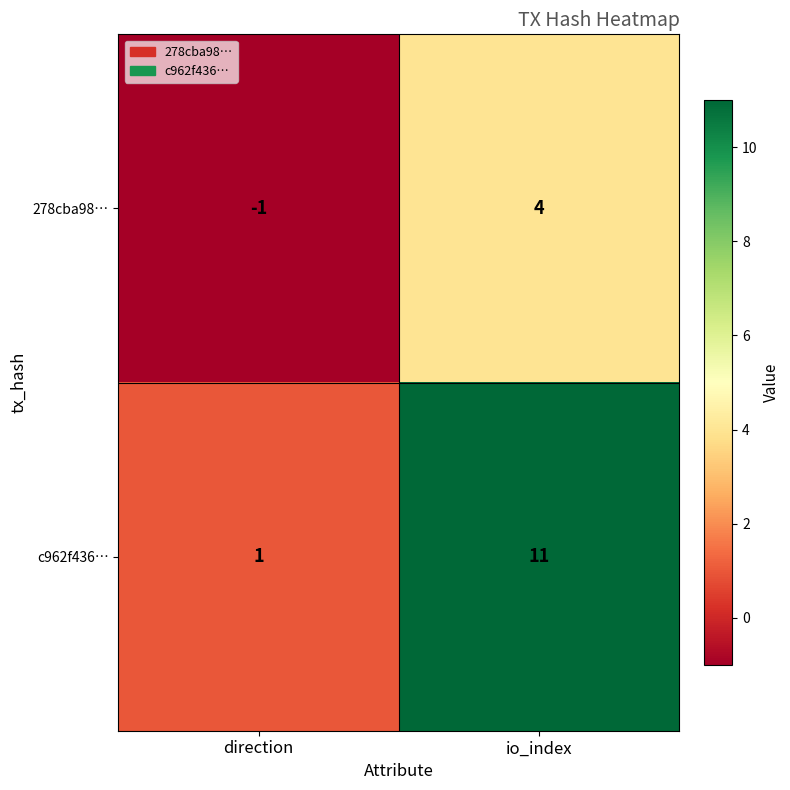

The 278cba98… series shows 4 at io_index. True or false?

True